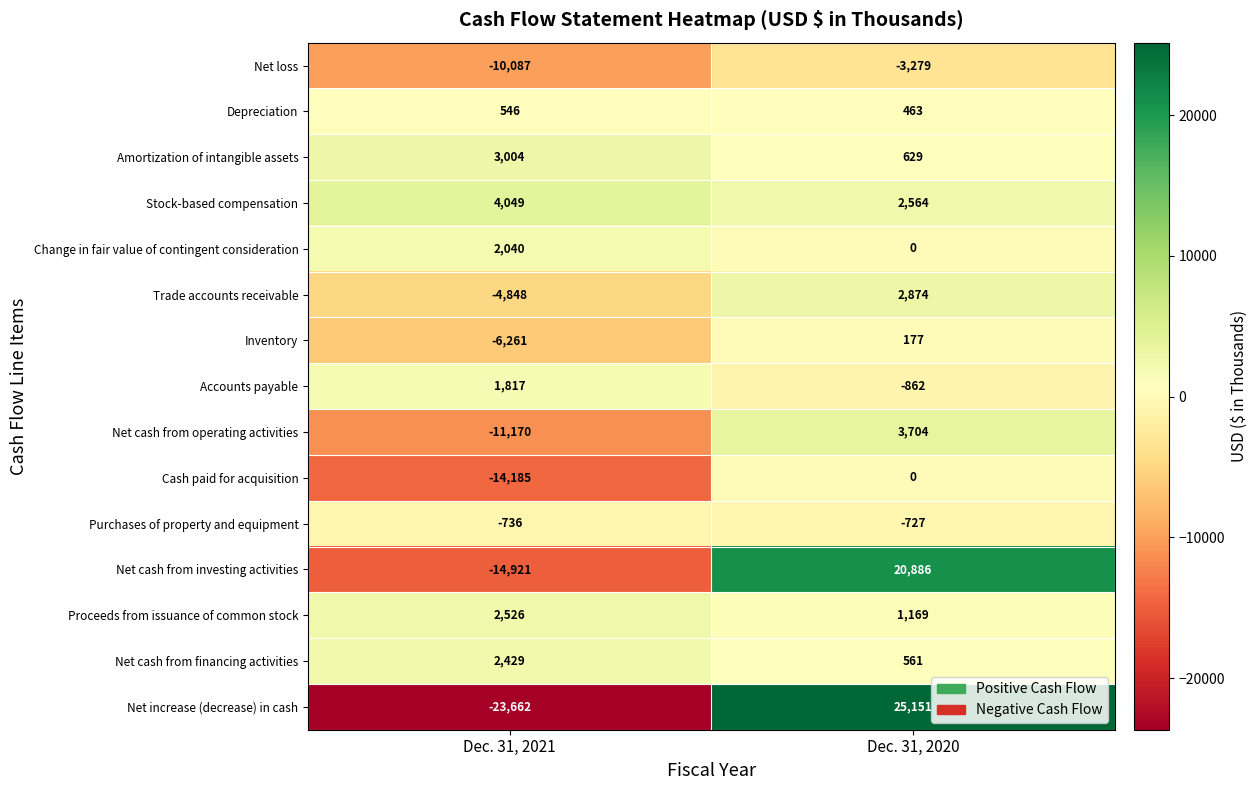

What is the difference between the highest and lowest values at Dec. 31, 2021?

27711